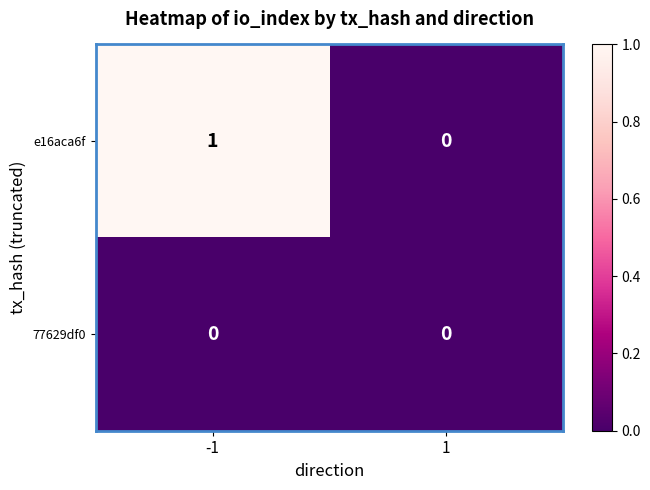

True or false: 77629df0 has a value of 0 at -1.

True